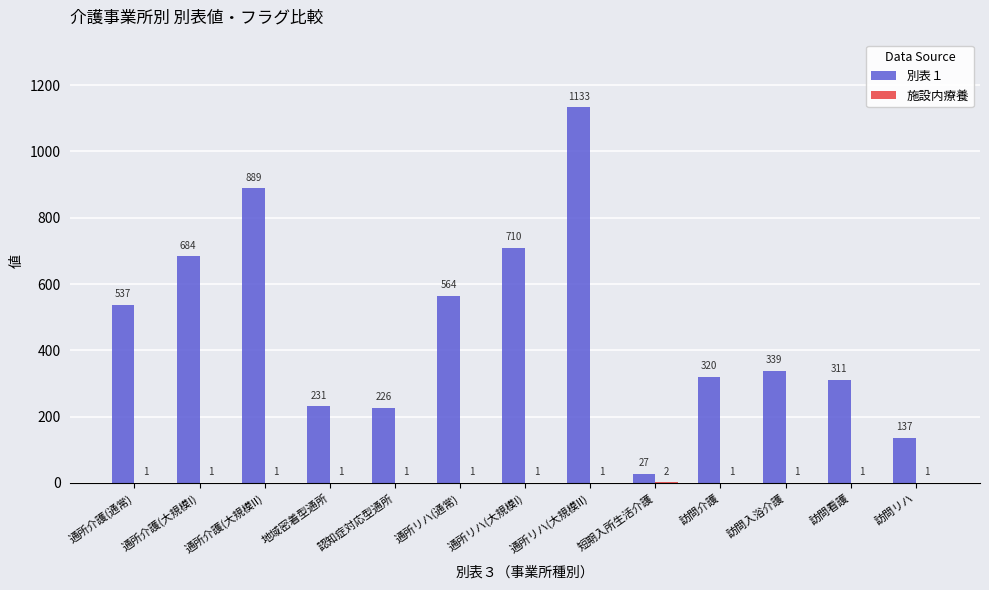

What is the sum of all 別表１ values?

6108